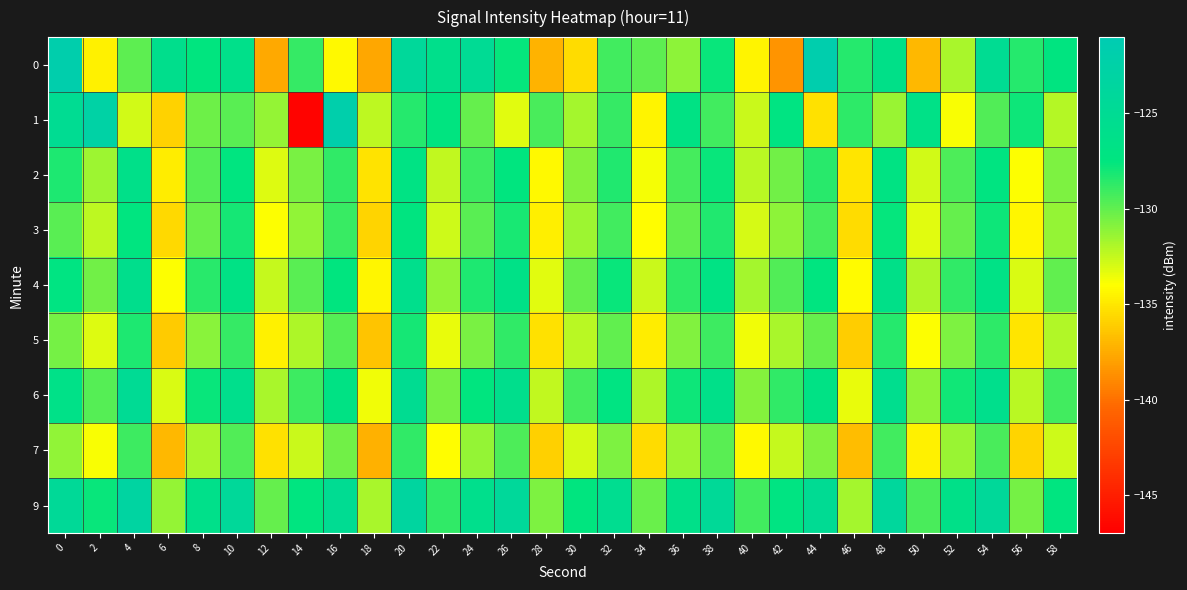

Which label corresponds to the largest value in the chart?

44